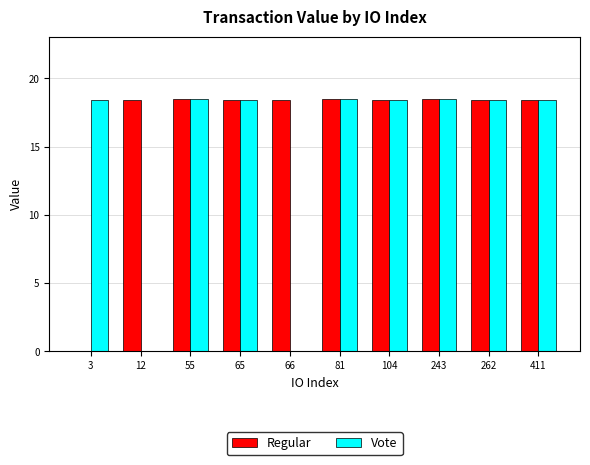

What is the sum of the Regular values at 55 and 411?

36.9